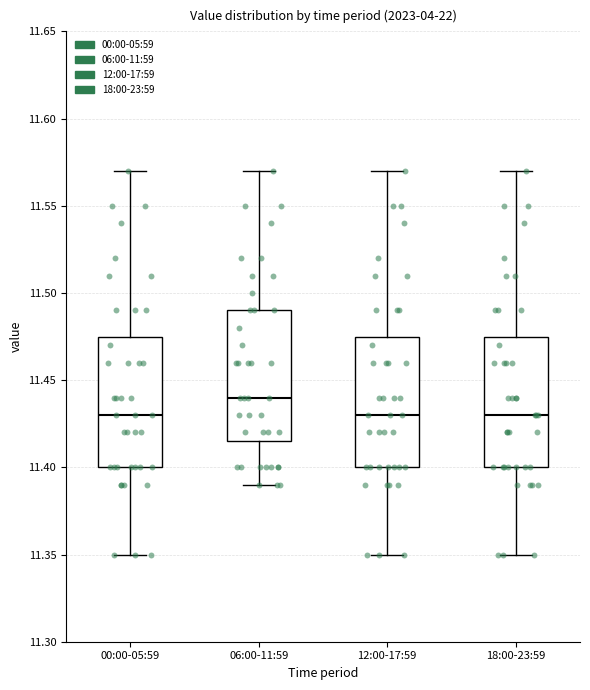

Which box has the highest median line?

06:00-11:59